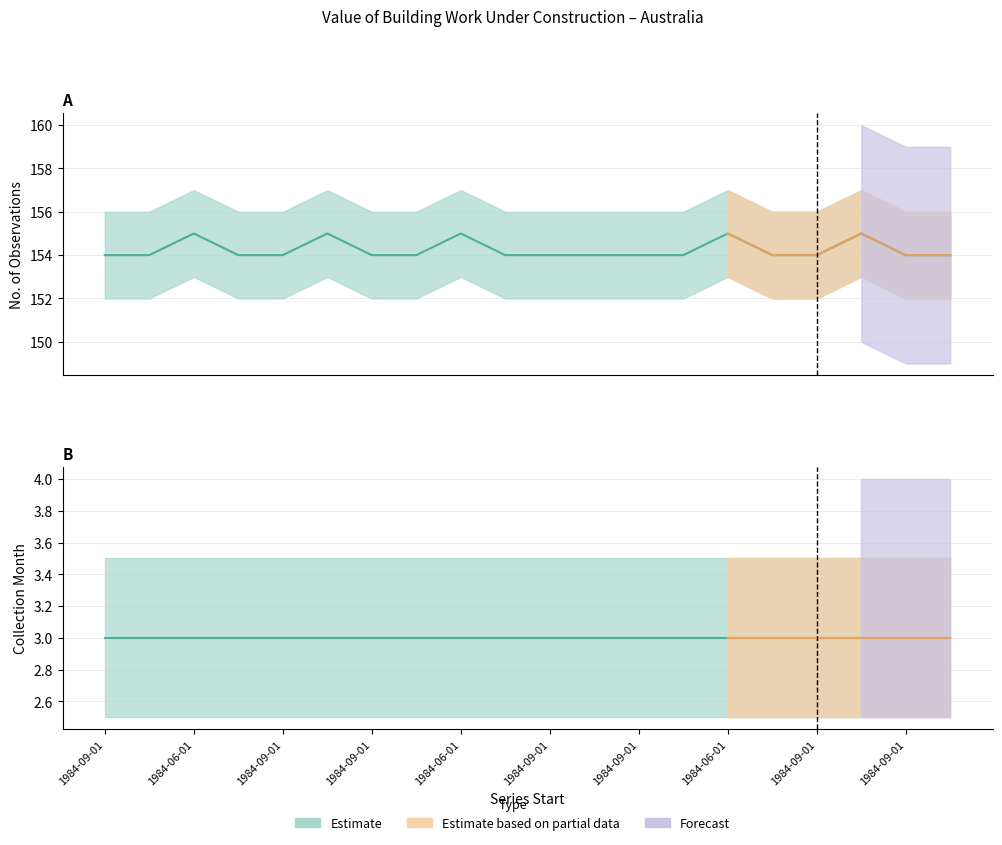

At which category does the data reach its first local peak?

1984-06-01